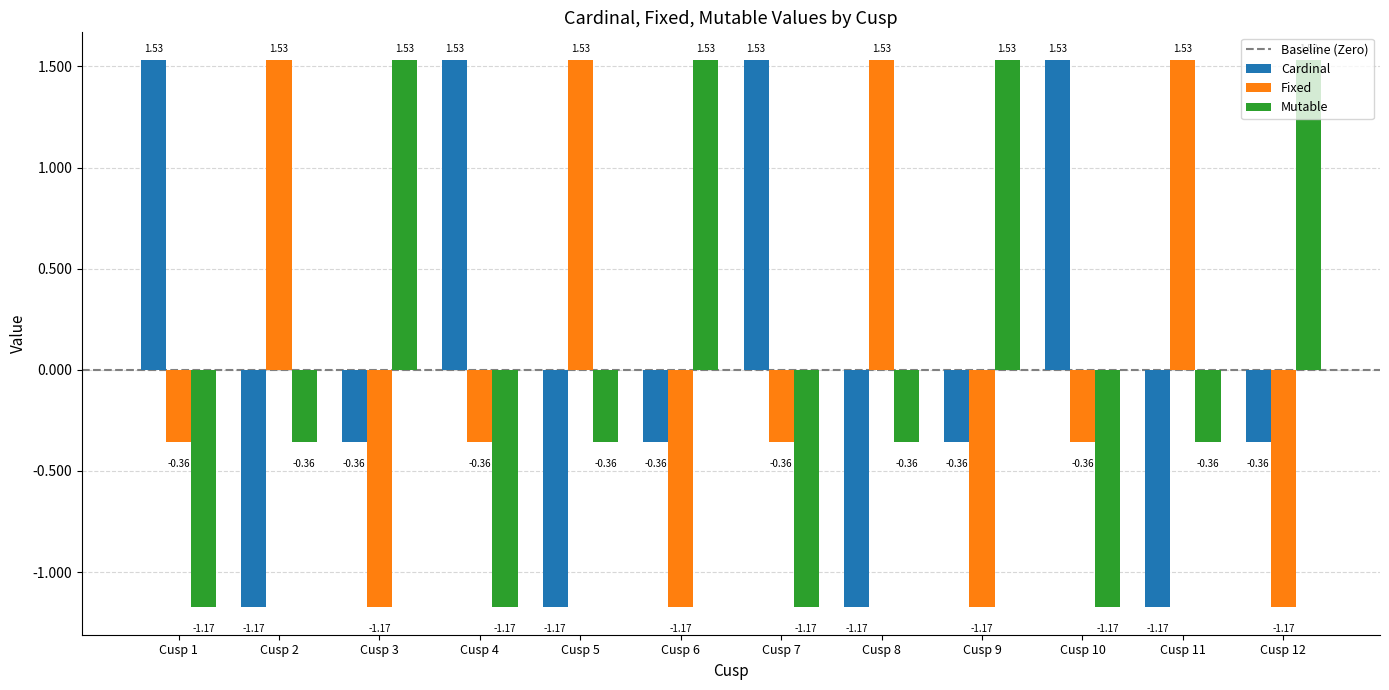

How many bars are there in total?

36